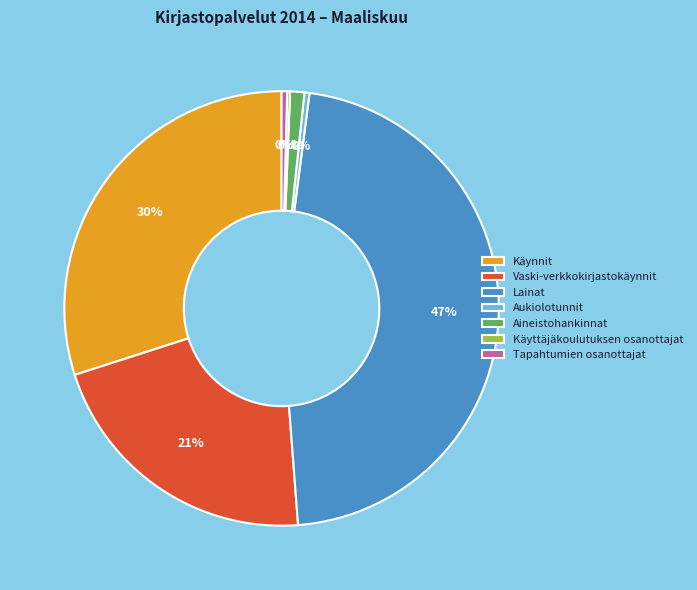

Is there any slice that represents more than half of the pie?

No